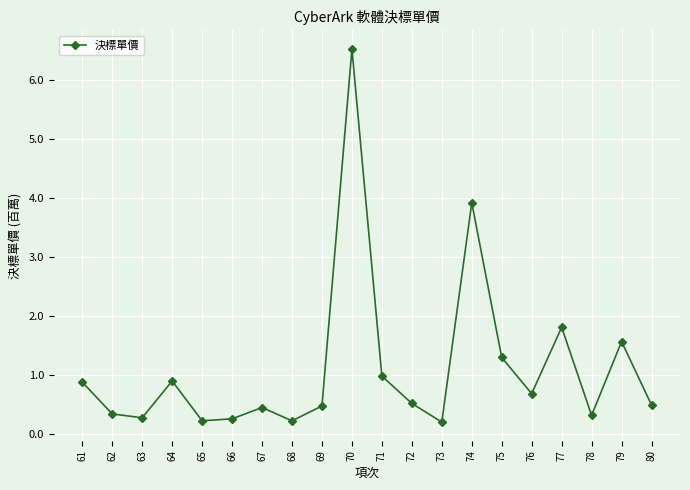

What is the difference between the maximum and second lowest values?

6.3